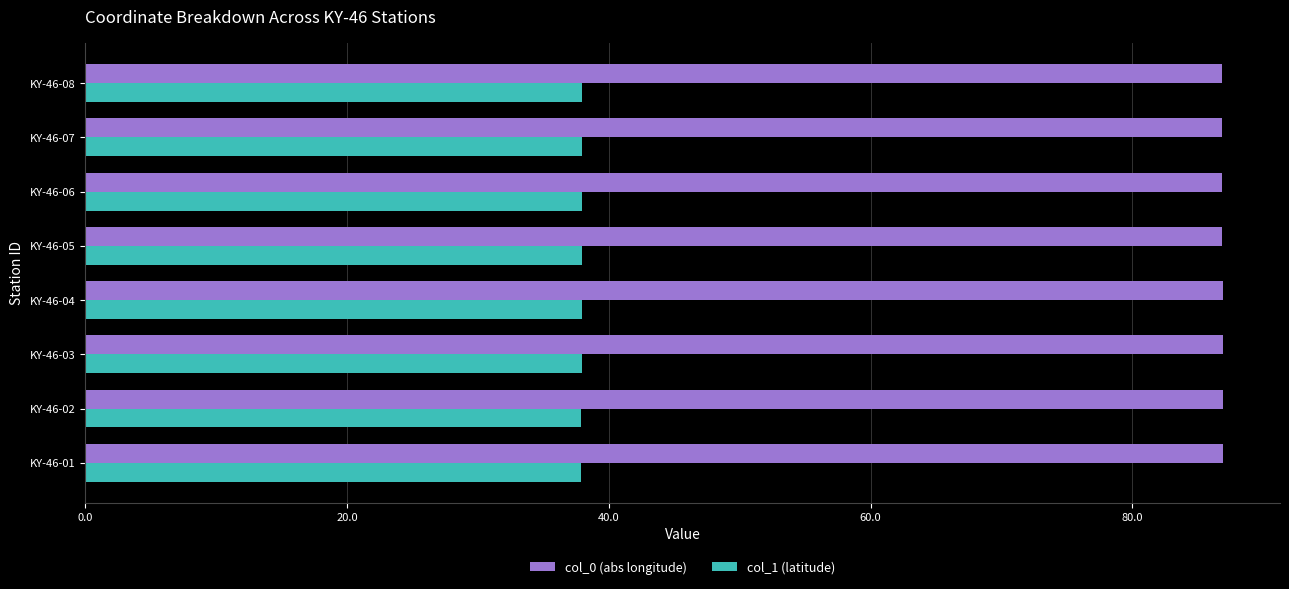

Which series has the largest total across all categories?

col_0 (abs longitude)